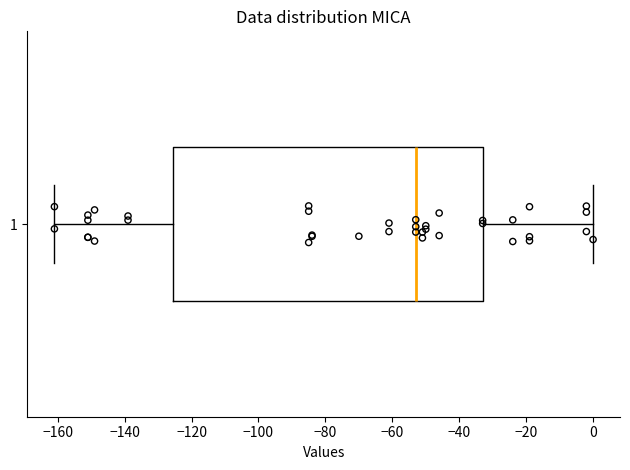

Read this box plot against the x-axis: the position of the median line, the range covered by the box, and the ends of both whiskers. The values are not printed on the chart, so give them approximately, as read against the axis.

median -52, box -126 to -32, whiskers -160 to 0